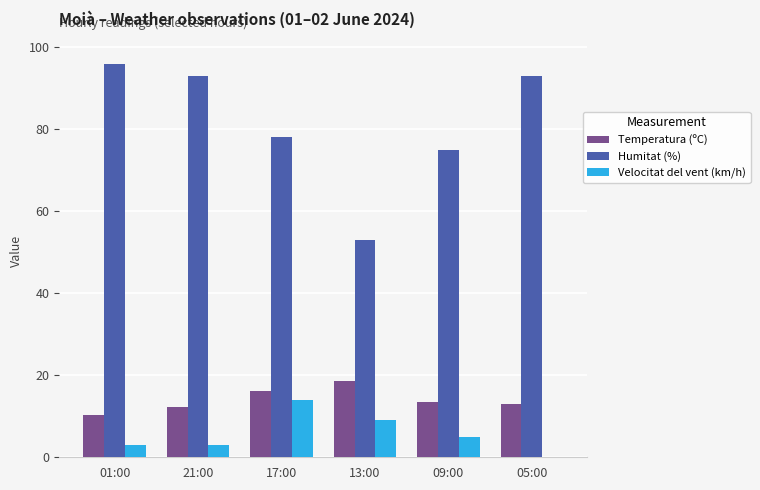

What is the sum of all Velocitat del vent (km/h) values?

34.0